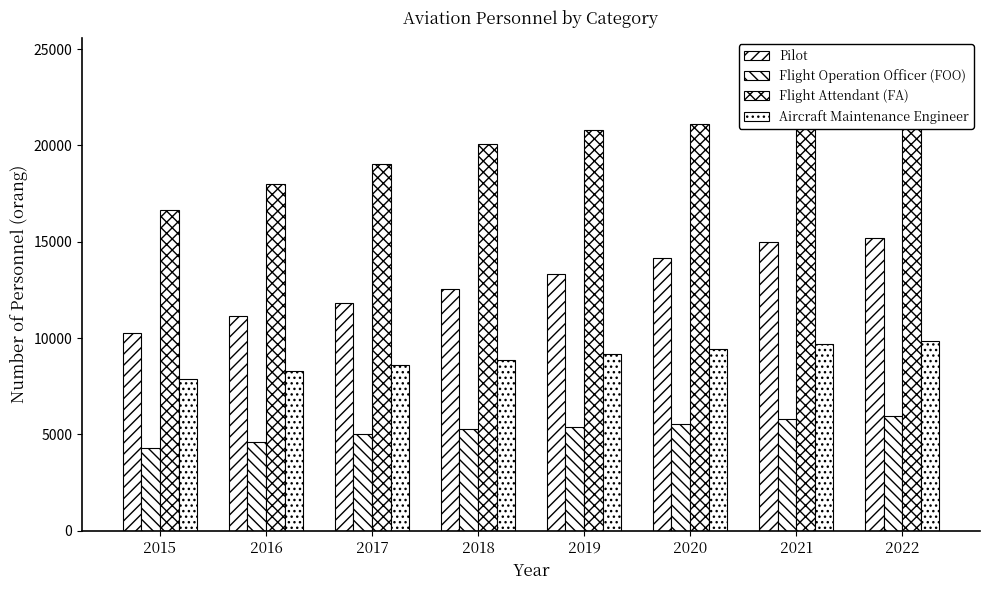

Where is Flight Attendant (FA) nearest to the value 19441?

2017